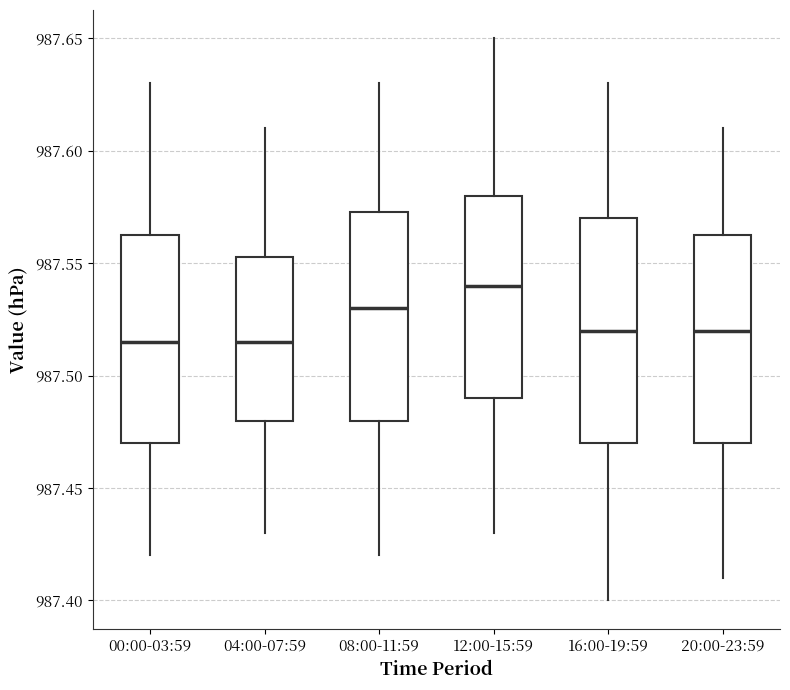

Comparing the boxes themselves (not the whiskers), which one is the tallest?

16:00-19:59